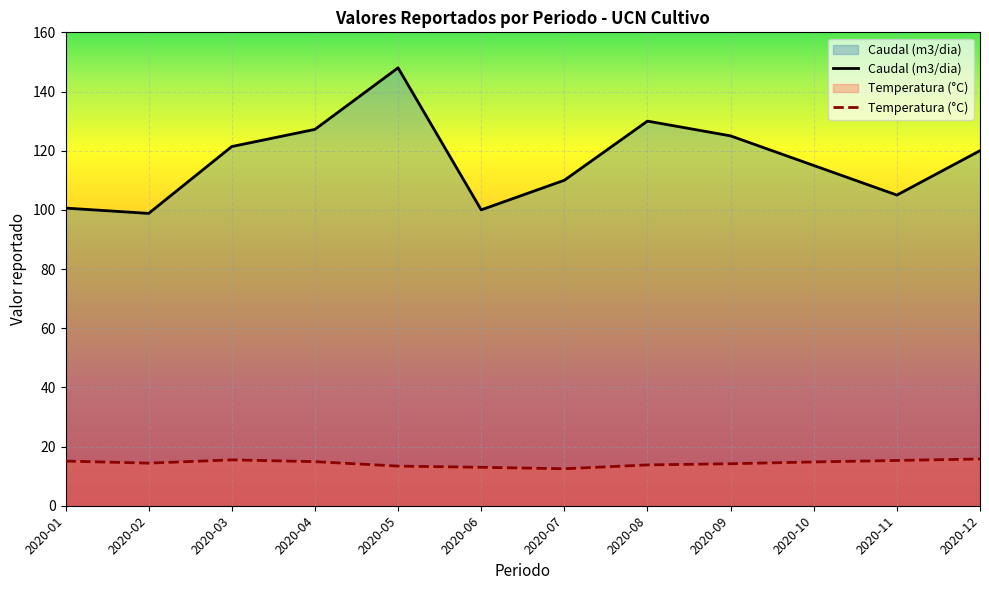

What is the value of the Temperatura (°C) point at the 2nd from the left?

14.4